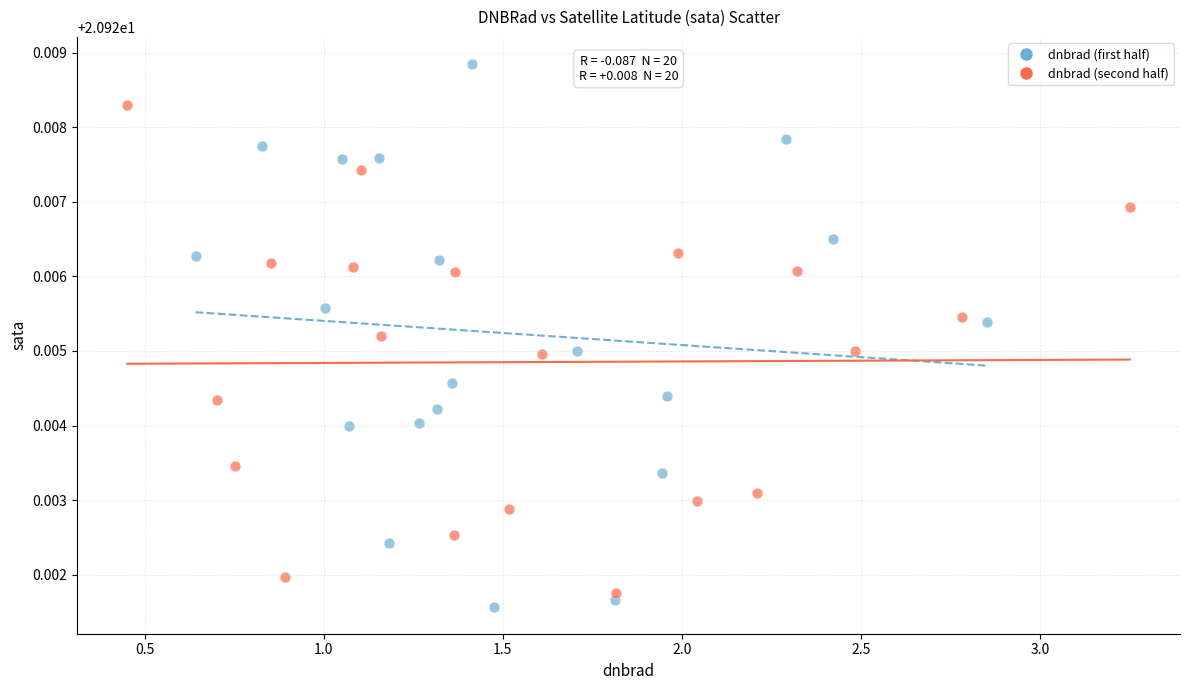

Which series has the widest spread of Y values?

dnbrad (first half)